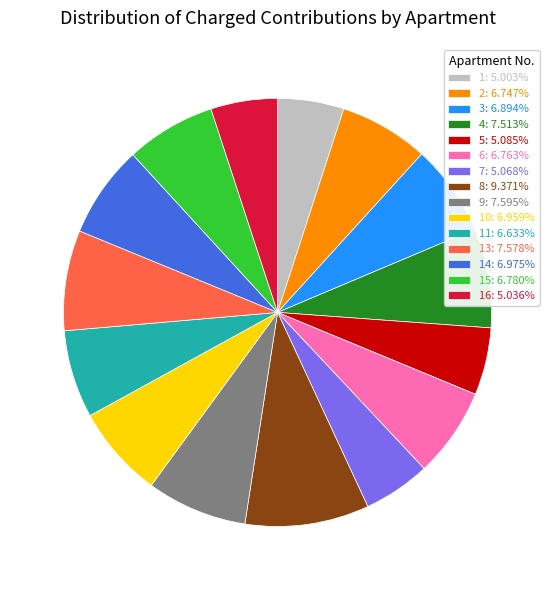

Do 16: 5.036% and 5: 5.085% together represent more than half of the pie?

No